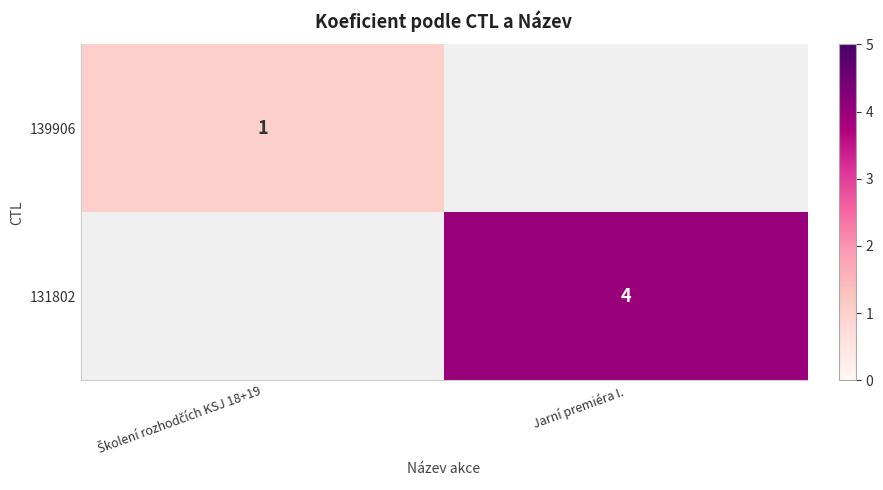

Is it true that 131802 equals 4 at Jarní premiéra I.?

True